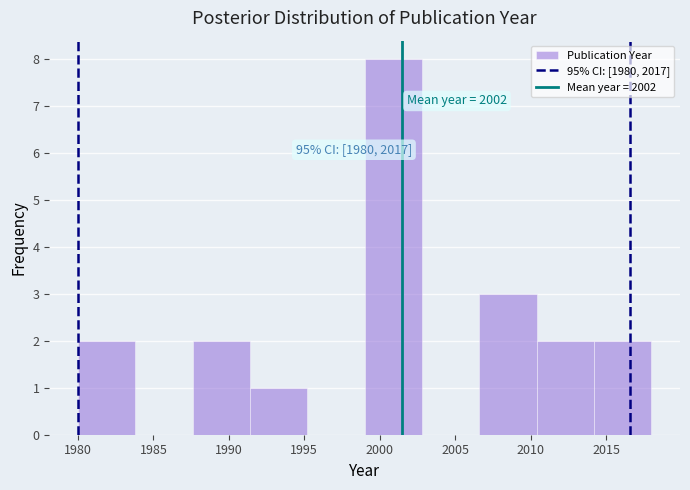

Which range on the x-axis has the tallest bar?

1999.0 to 2002.8